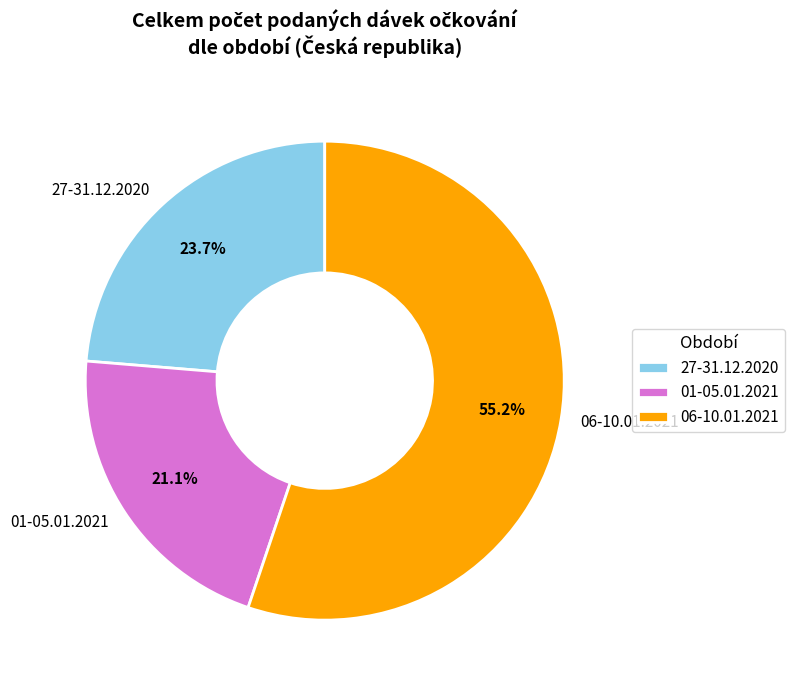

Does 06-10.01.2021 represent more than half of the total?

Yes